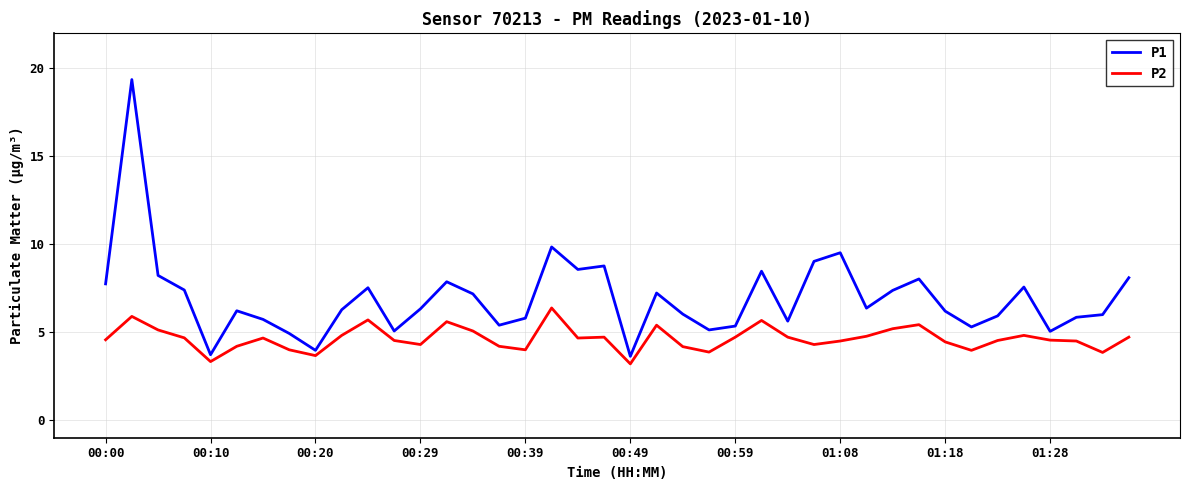

What is the average value of the P2 series?

4.6